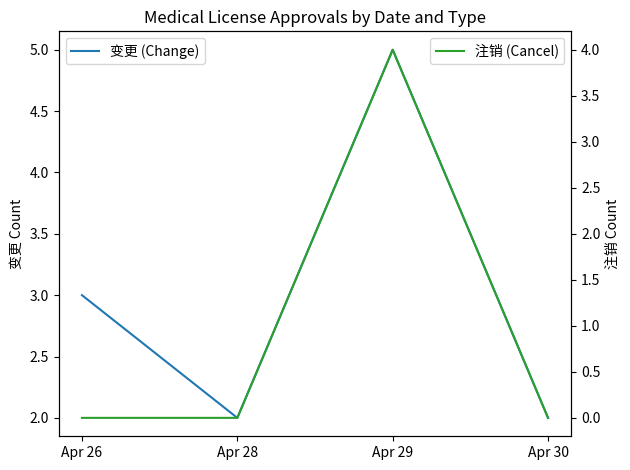

The value of 变更 (Change) at Apr 30 is 1. True or false?

False